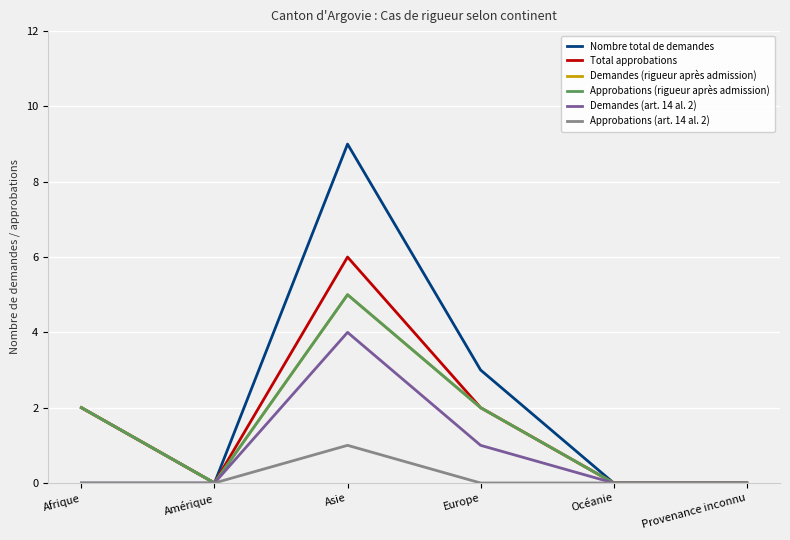

Does the chart display data point markers on the line(s)?

No